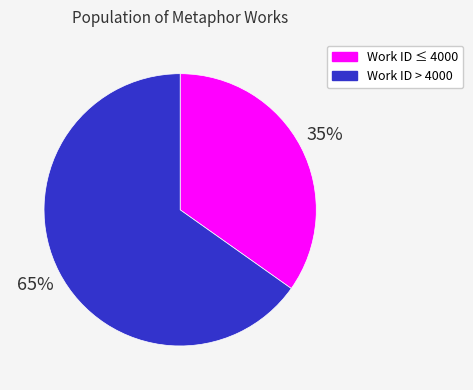

To the nearest percent, what is the average slice percentage?

50%